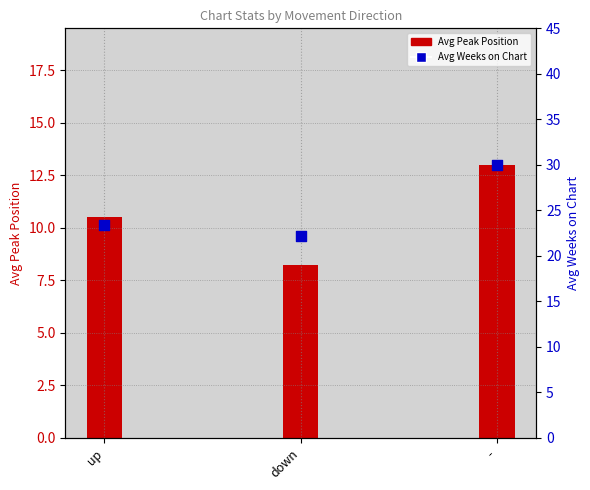

Which series has the largest total across all categories?

Avg Weeks on Chart